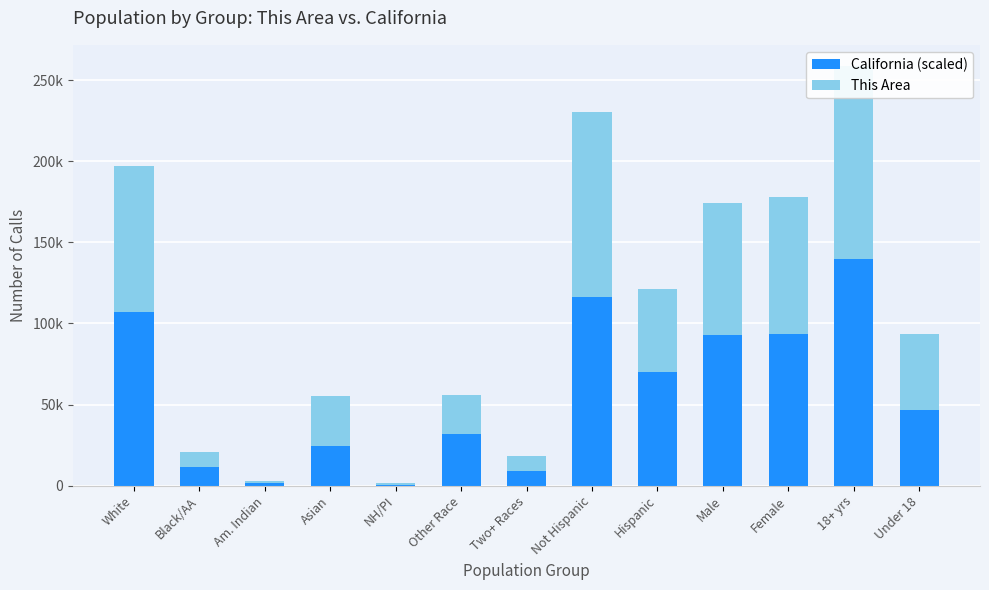

How many distinct data groups are displayed?

2